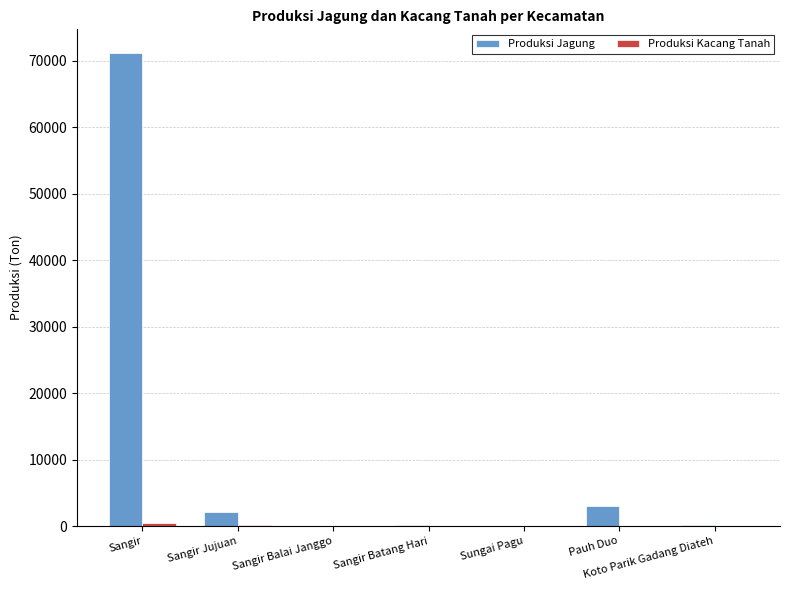

What is the sum of all Produksi Jagung values?

76513.7